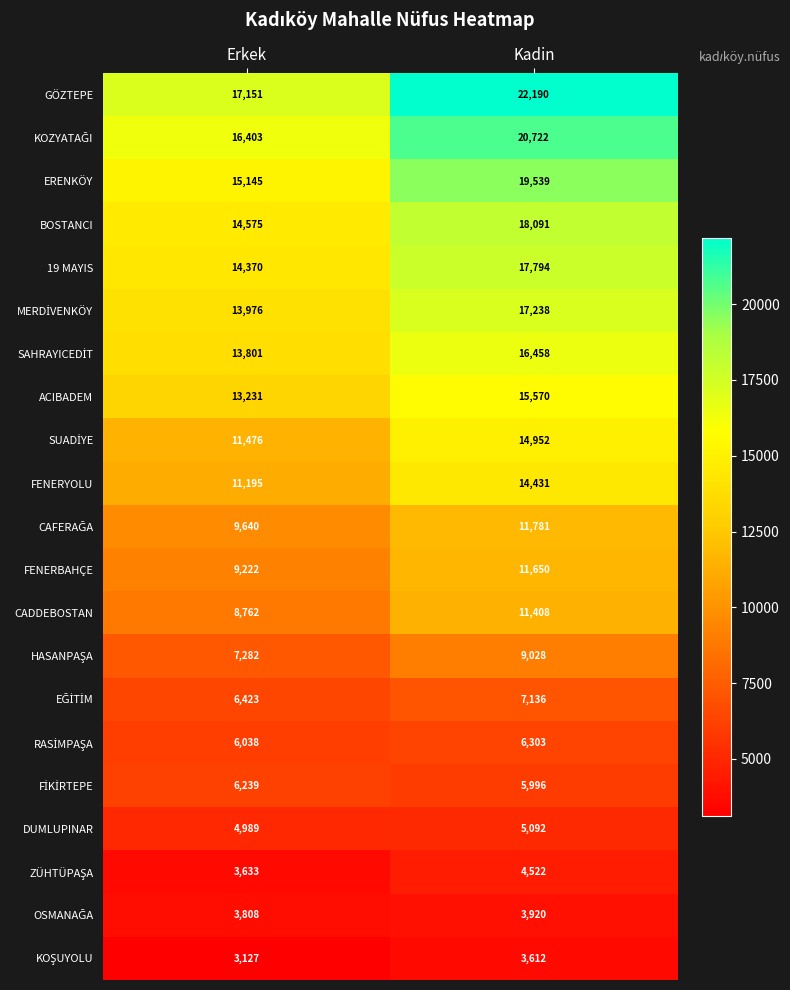

True or false: CADDEBOSTAN has a value of 3079 at Kadin.

False